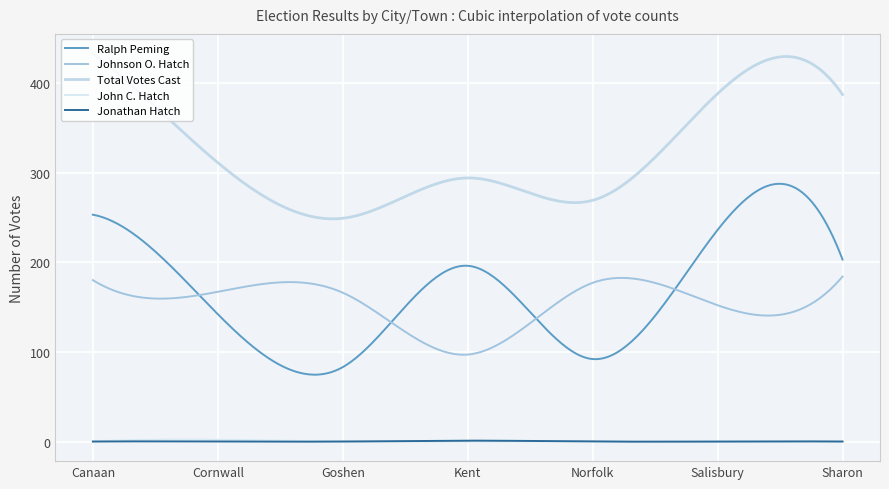

Which category has the highest value across all series?

Canaan